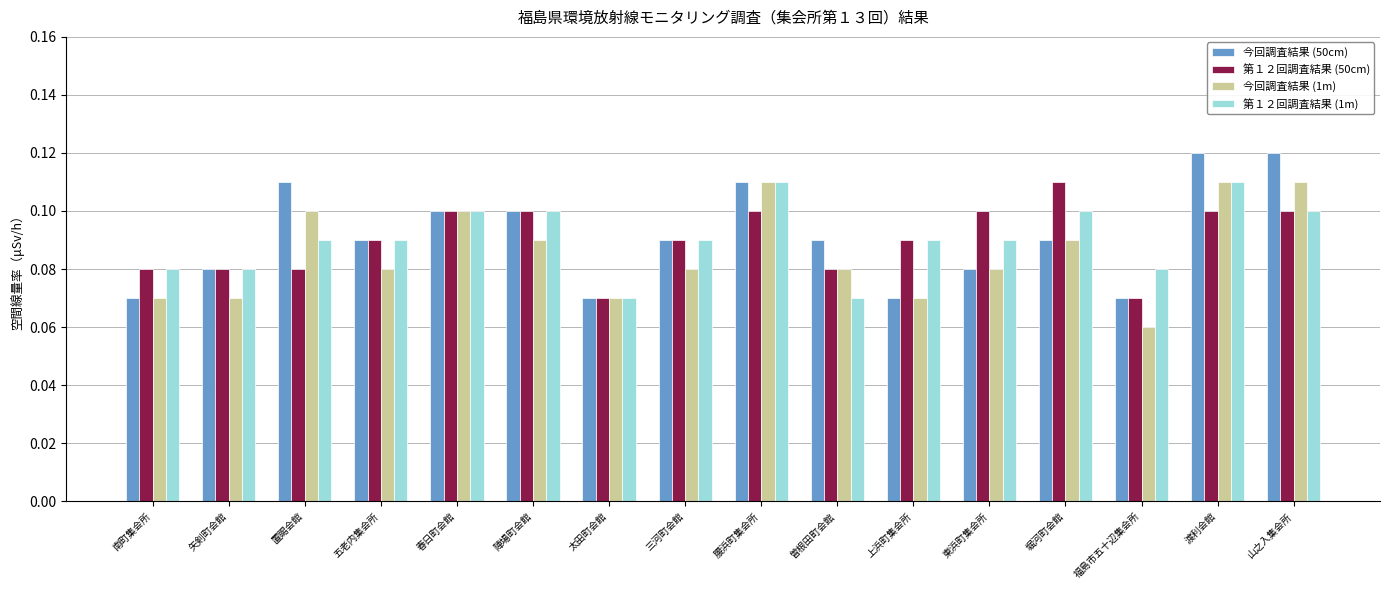

At 置賜会館, list the series in order from smallest to largest.

第１２回調査結果 (50cm), 第１２回調査結果 (1m), 今回調査結果 (1m), 今回調査結果 (50cm)